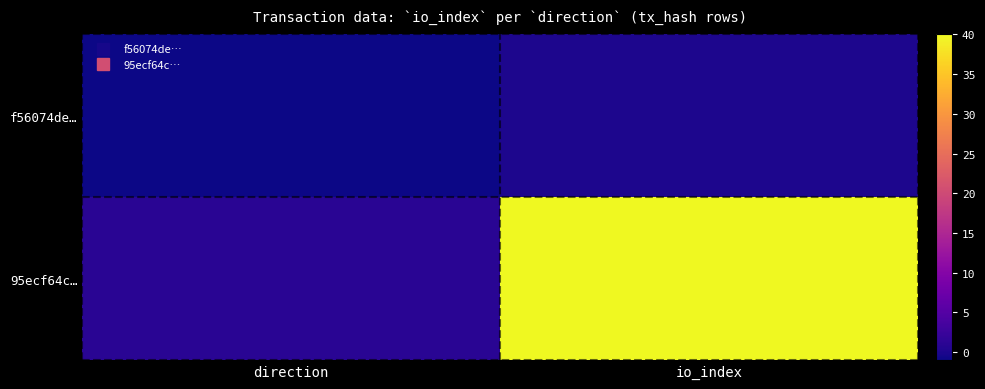

Reading left to right, what are all the values shown in this chart?

f56074de…: direction=-1	io_index=0
95ecf64c…: direction=1	io_index=40